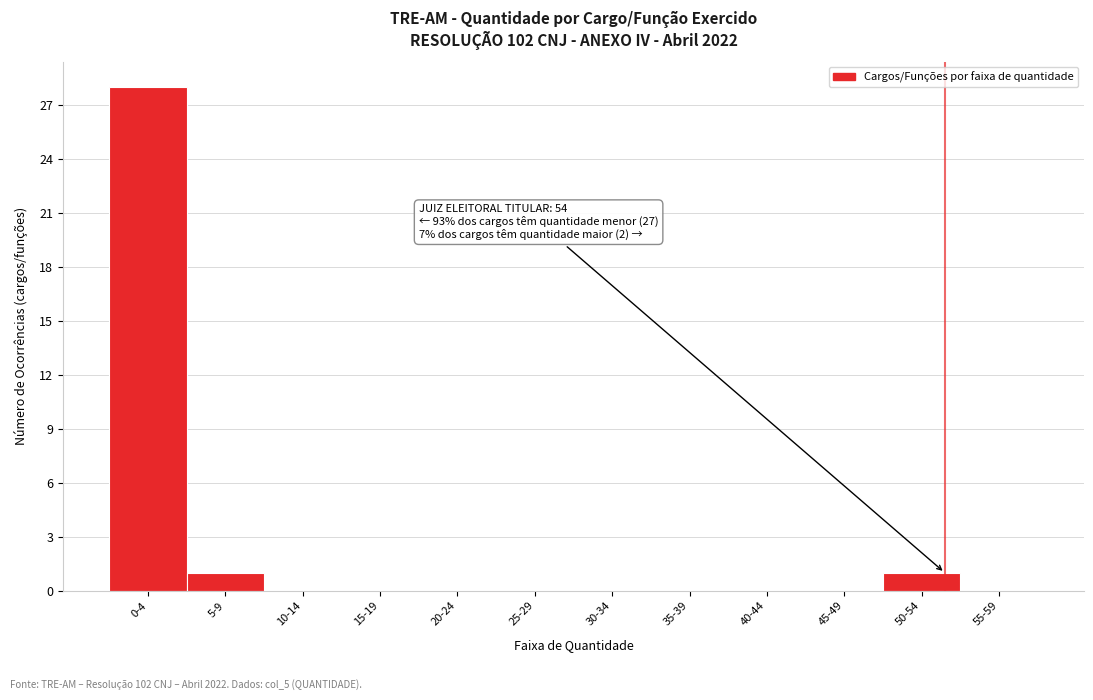

Reading left to right, transcribe all the data shown in this chart.

0-4=28	5-9=1	10-14=0	15-19=0	20-24=0	25-29=0	30-34=0	35-39=0	40-44=0	45-49=0	50-54=1	55-59=0